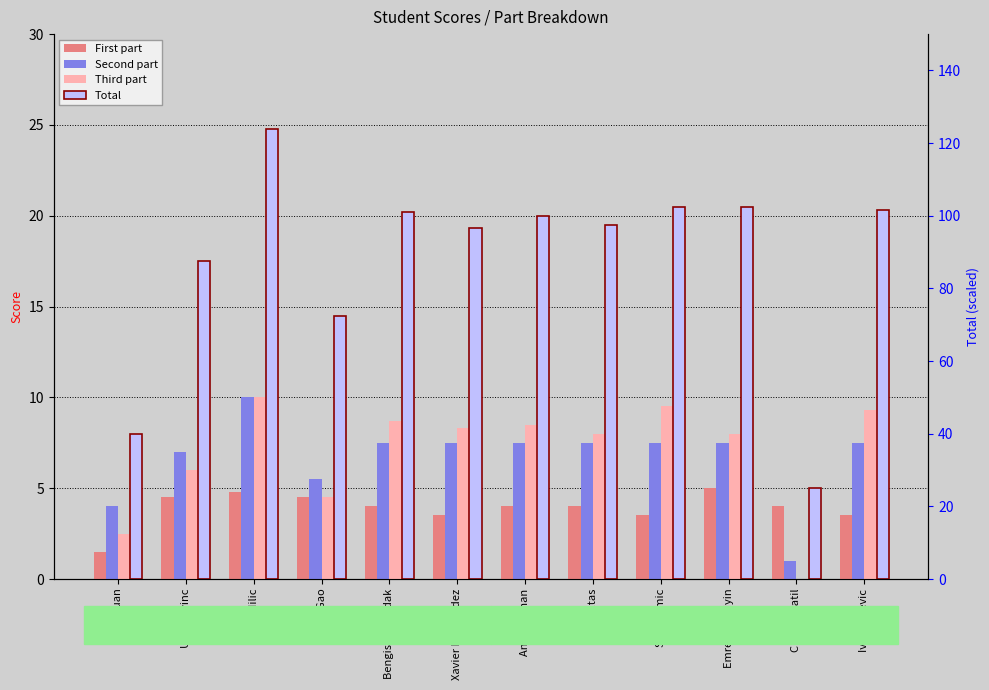

True or false: Total has a value of 29.0 at Ulas Sevinc.

False